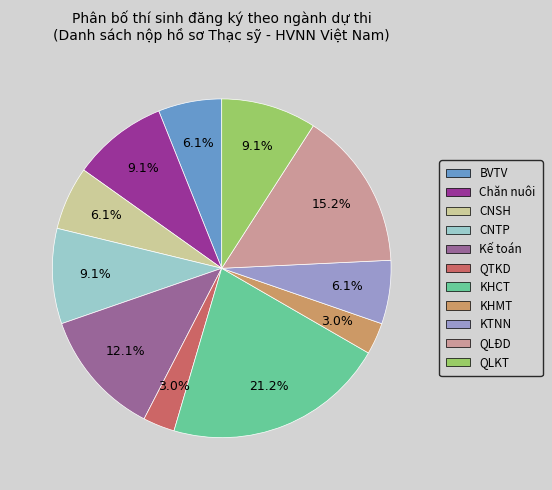

Which category has the biggest portion of the pie?

KHCT